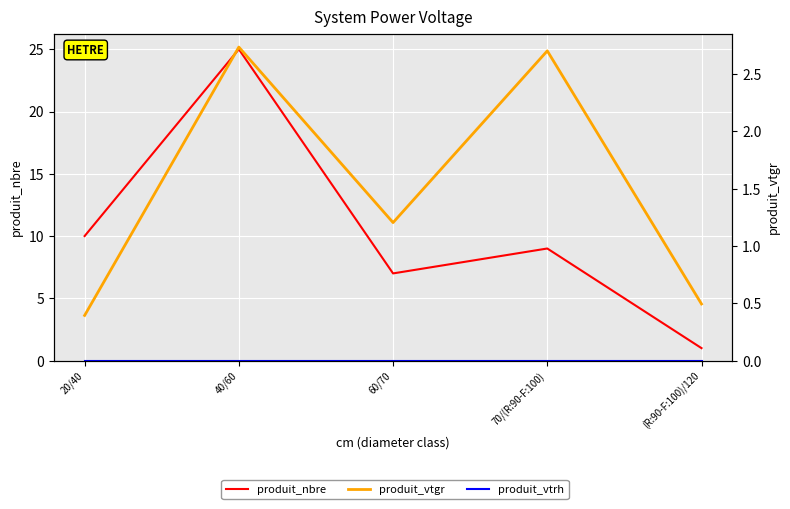

At which label is produit_nbre closest to 13?

20/40